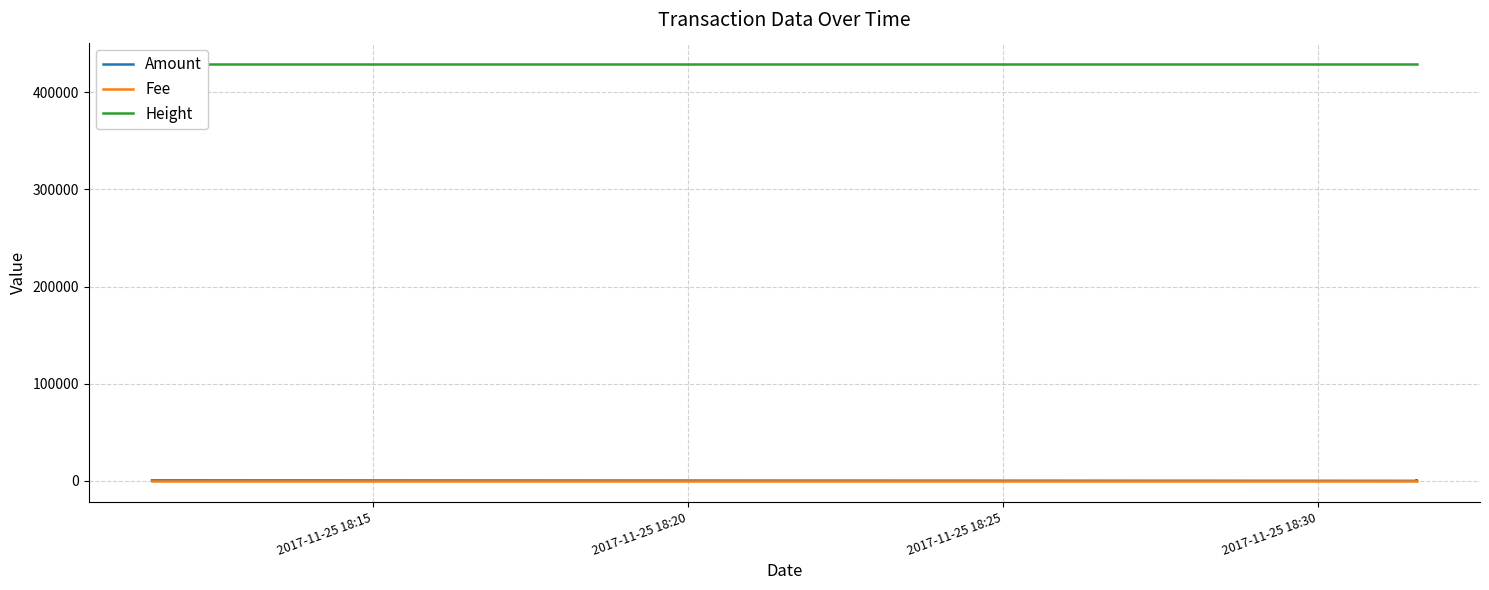

The value of Height at 2017-11-25 18:15 is 95316. True or false?

False